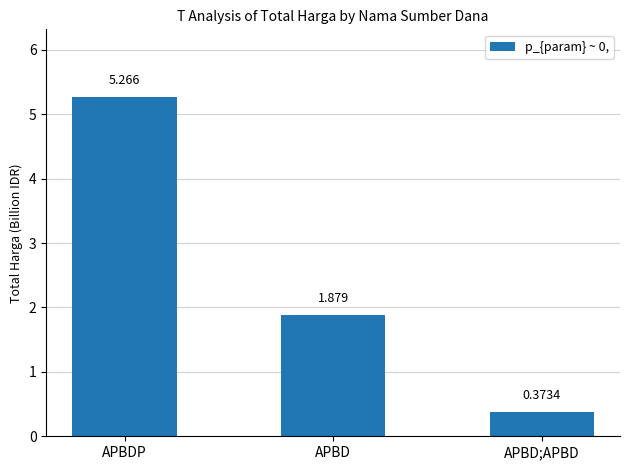

Which category has the highest value across all series?

APBDP